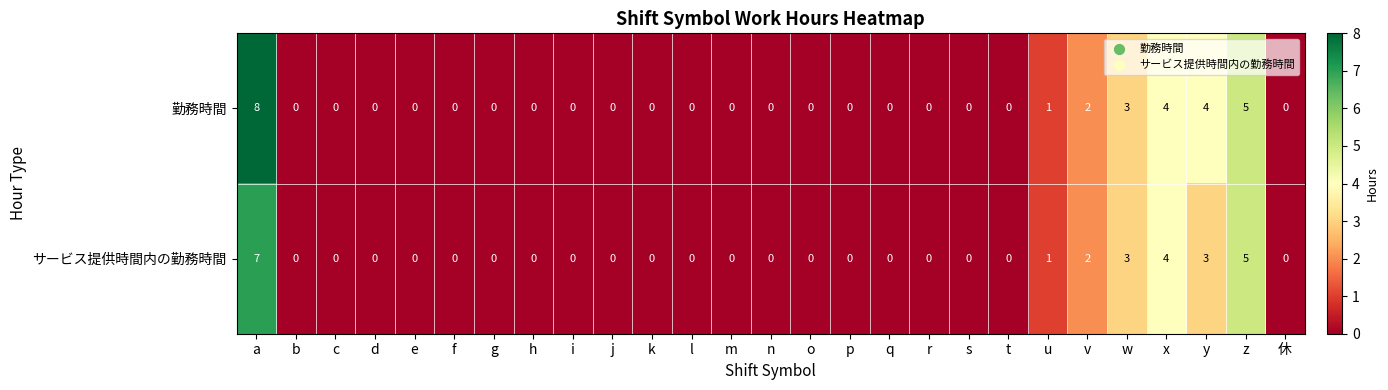

Read the 勤務時間 value at x.

4